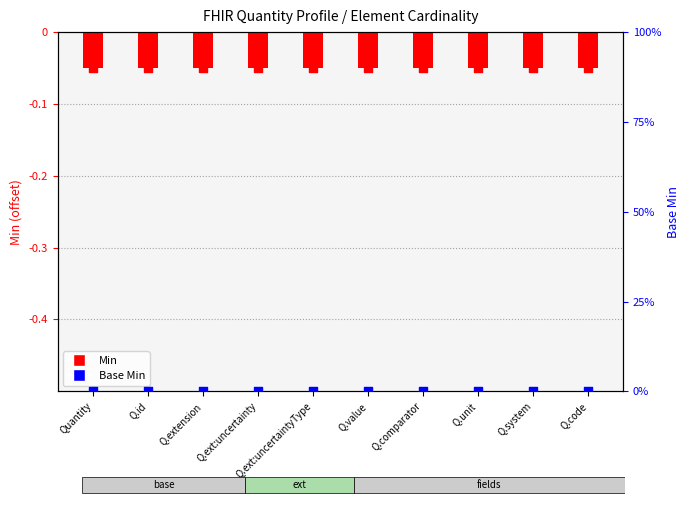

Is the value of Min at Q.comparator greater than the value of Base Min at Q.unit?

No